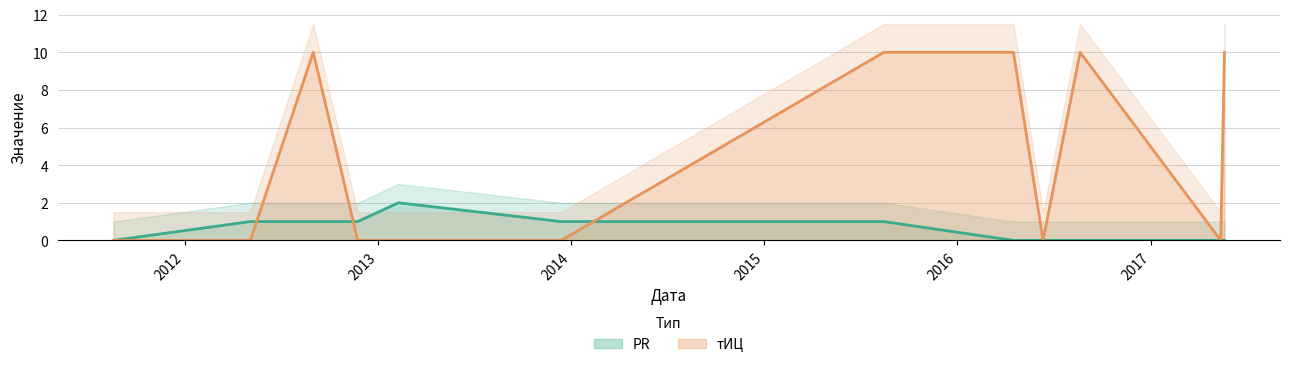

What is the average value of the PR series?

1